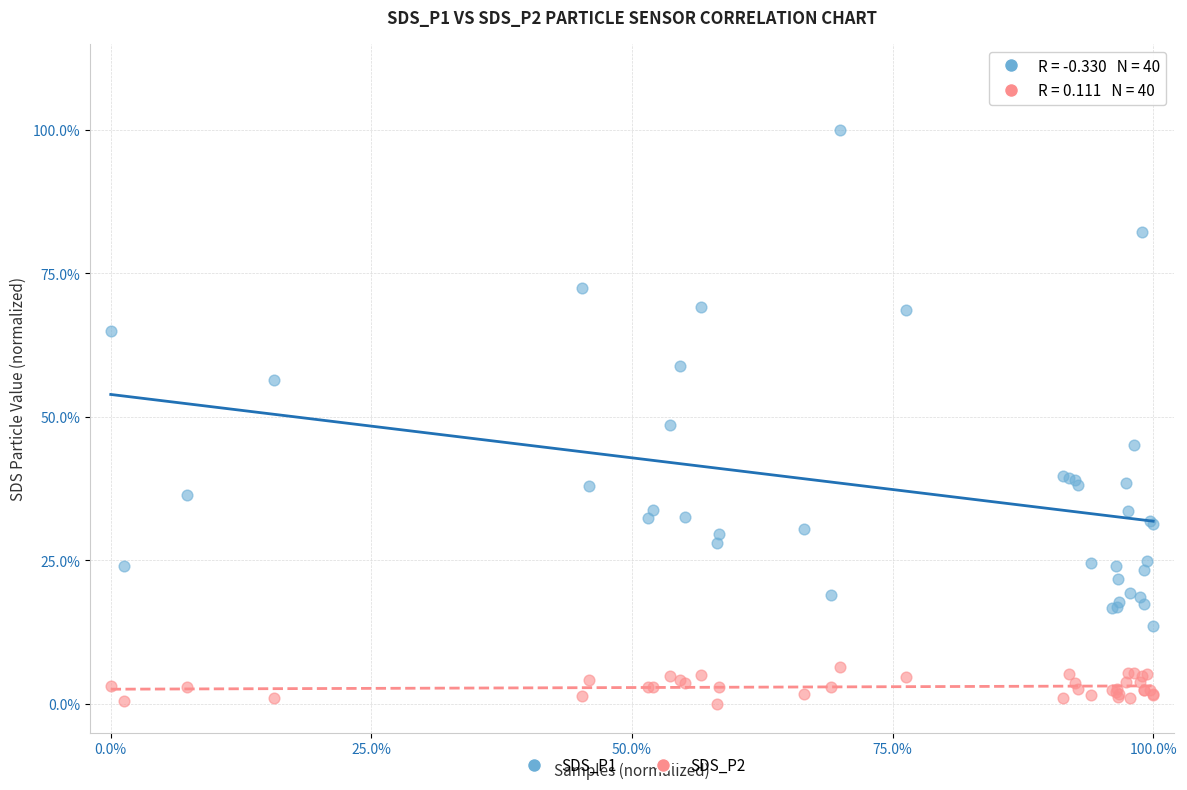

Which series has the widest spread of Y values?

SDS_P1